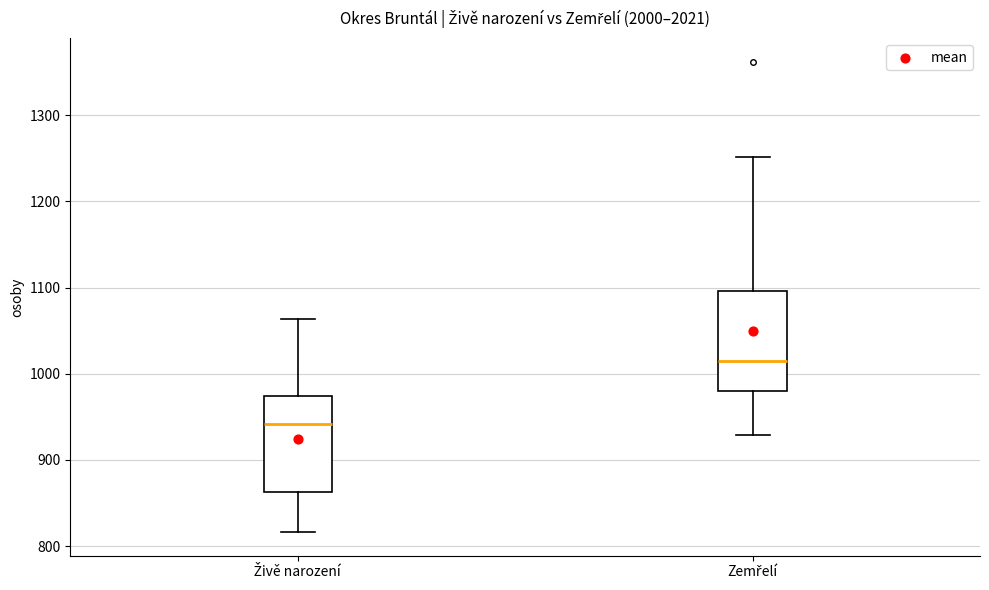

Reading left to right, transcribe this box plot: for each box, give where its median line is, the range the box spans, and where its two whiskers end, as read against the y-axis. The values are not printed on the chart, so give them approximately, as read against the axis.

Živě narození: median 940, box 860 to 970, whiskers 820 to 1060
Zemřelí: median 1020, box 980 to 1100, whiskers 930 to 1250